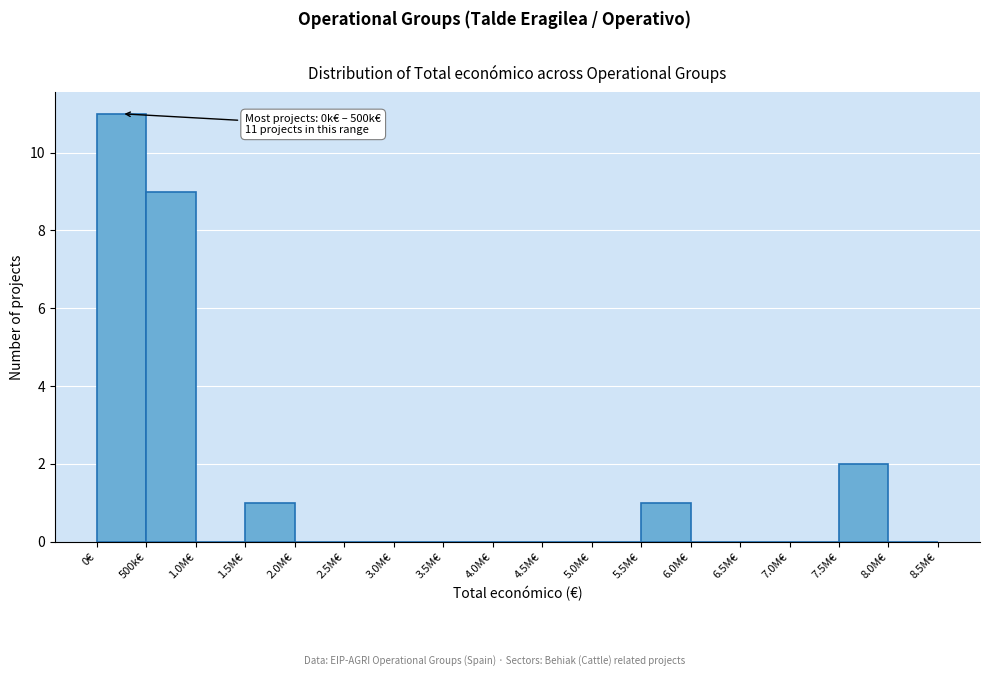

Reading left to right, extract all data points from this chart.

0€=11	500k€=9	1.0M€=0	1.5M€=1	2.0M€=0	2.5M€=0	3.0M€=0	3.5M€=0	4.0M€=0	4.5M€=0	5.0M€=0	5.5M€=1	6.0M€=0	6.5M€=0	7.0M€=0	7.5M€=2	8.0M€=0